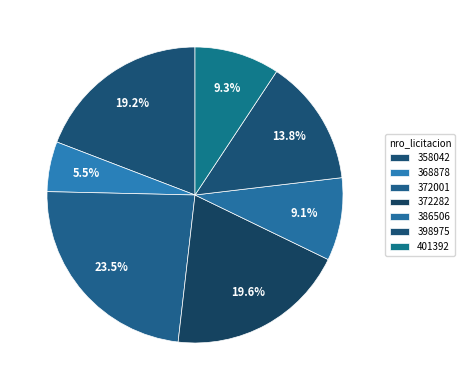

How many segments does this pie chart have?

7